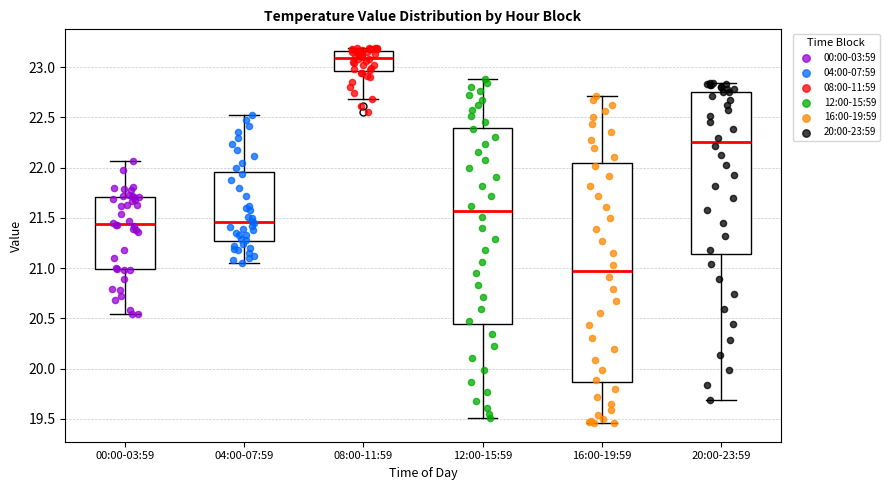

Which box has the highest median line?

08:00-11:59